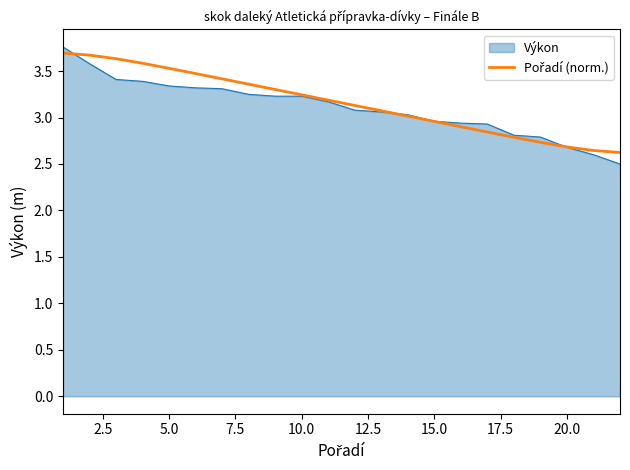

What is the minimum value shown in the chart?

2.5